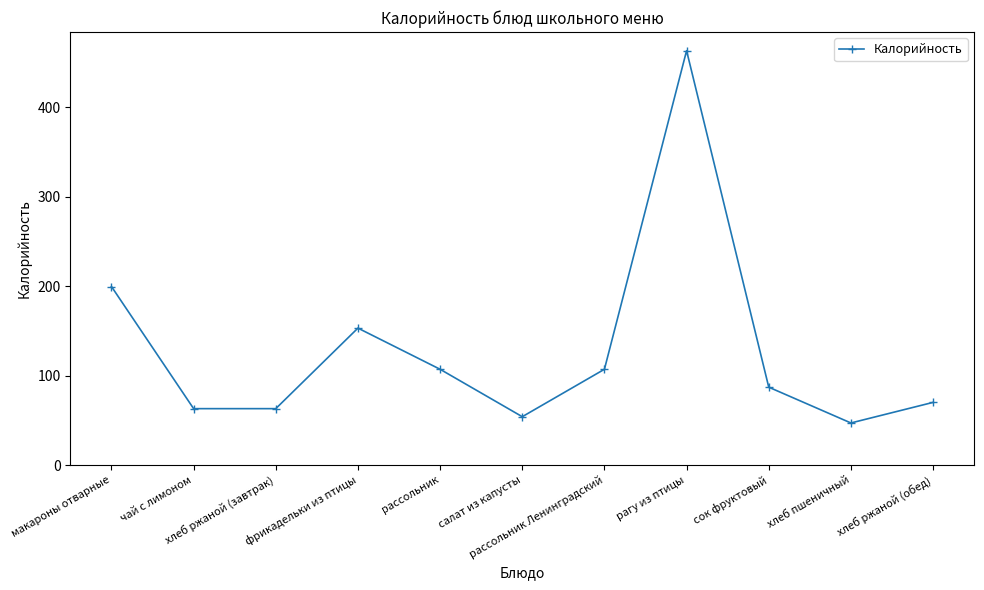

What is the change in value from макароны отварные to рассольник Ленинградский?

-92.5